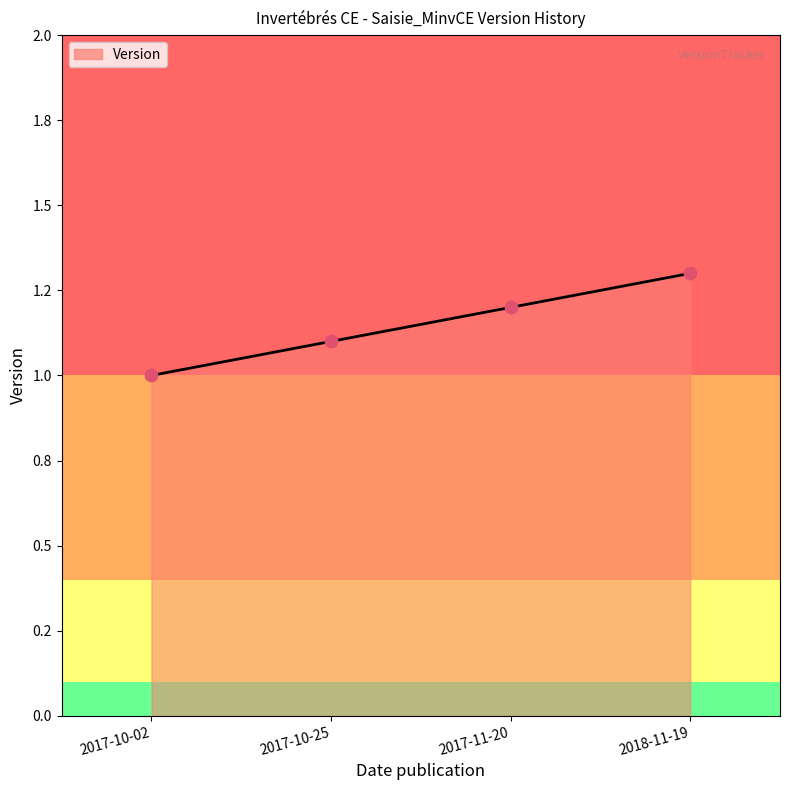

Between 2017-10-25 and 2017-10-02, which is larger?

2017-10-25